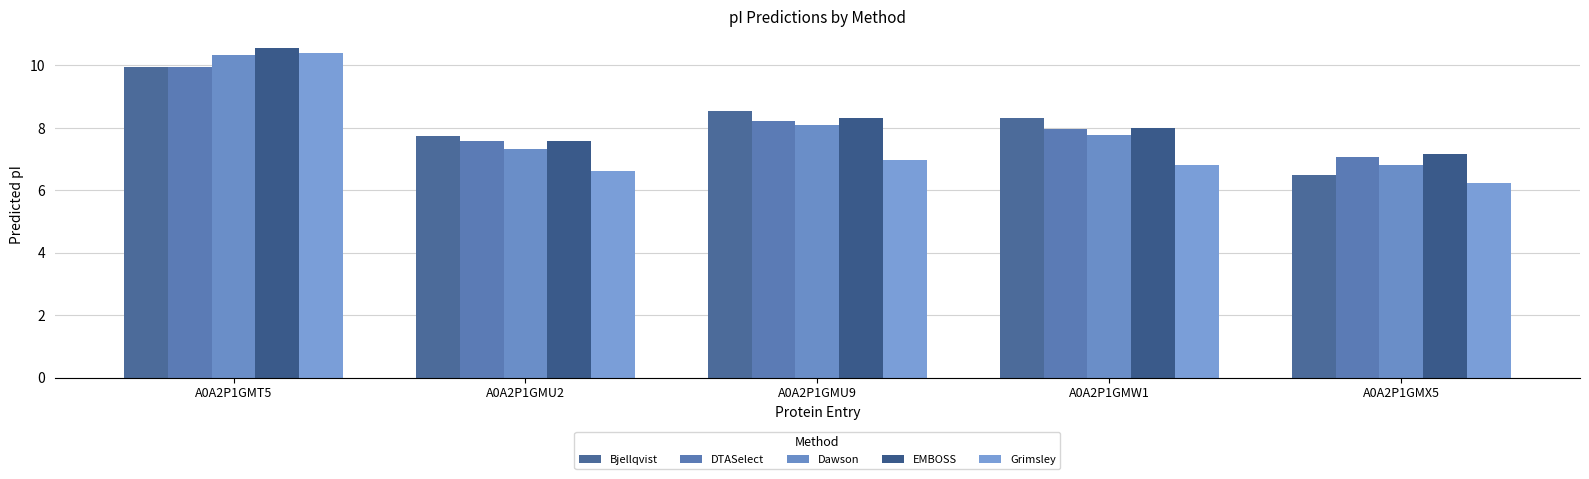

What is the sum of all EMBOSS values?

41.6